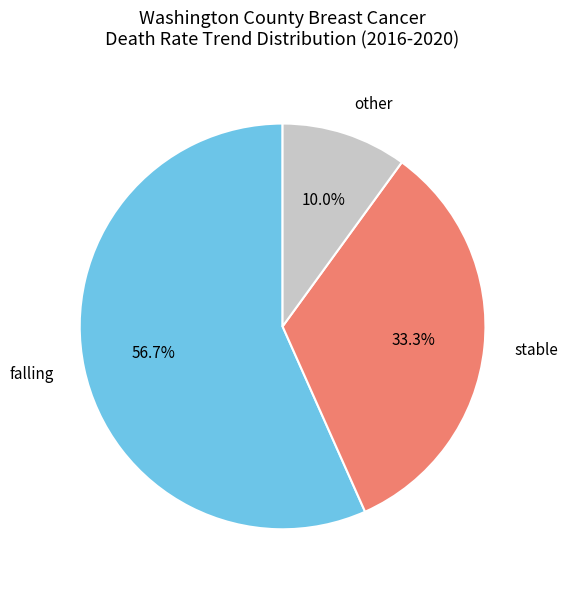

Is there any slice that represents more than half of the pie?

Yes